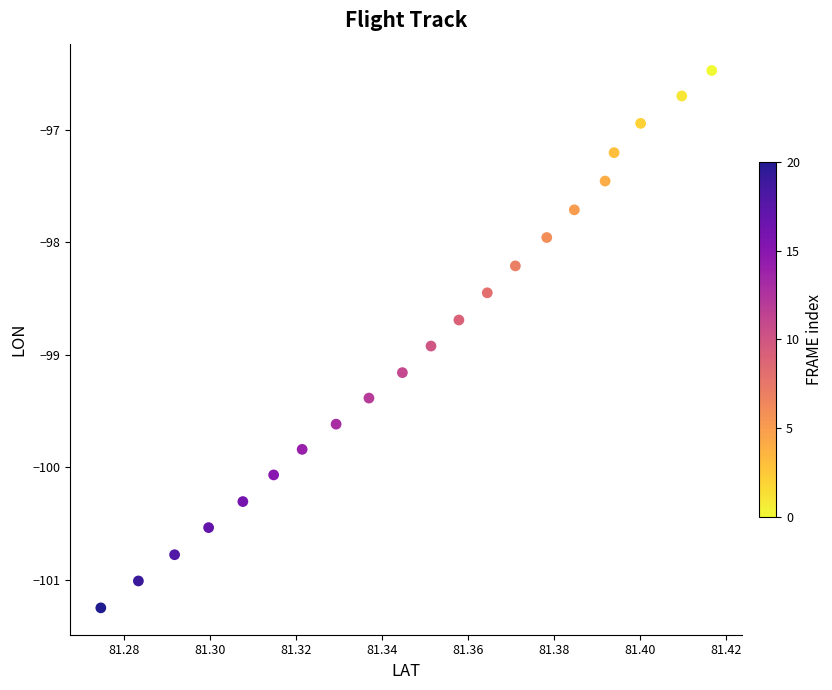

List the coordinates of all points as (Y, X) pairs, reading left to right.

(-101.2, 81.3)  (-101.0, 81.3)  (-100.8, 81.3)  (-100.5, 81.3)  (-100.3, 81.3)  (-100.1, 81.3)  (-99.8, 81.3)  (-99.6, 81.3)  (-99.4, 81.3)  (-99.2, 81.3)  (-98.9, 81.4)  (-98.7, 81.4)  (-98.4, 81.4)  (-98.2, 81.4)  (-98.0, 81.4)  (-97.7, 81.4)  (-97.5, 81.4)  (-97.2, 81.4)  (-96.9, 81.4)  (-96.7, 81.4)  (-96.5, 81.4)